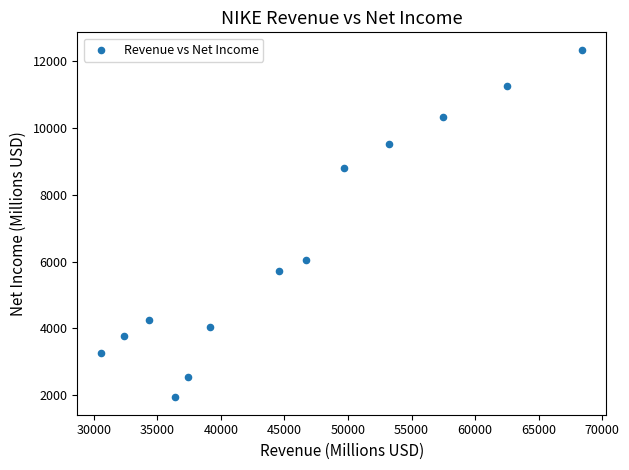

What is the range of Y values (max minus min)?

10412.2